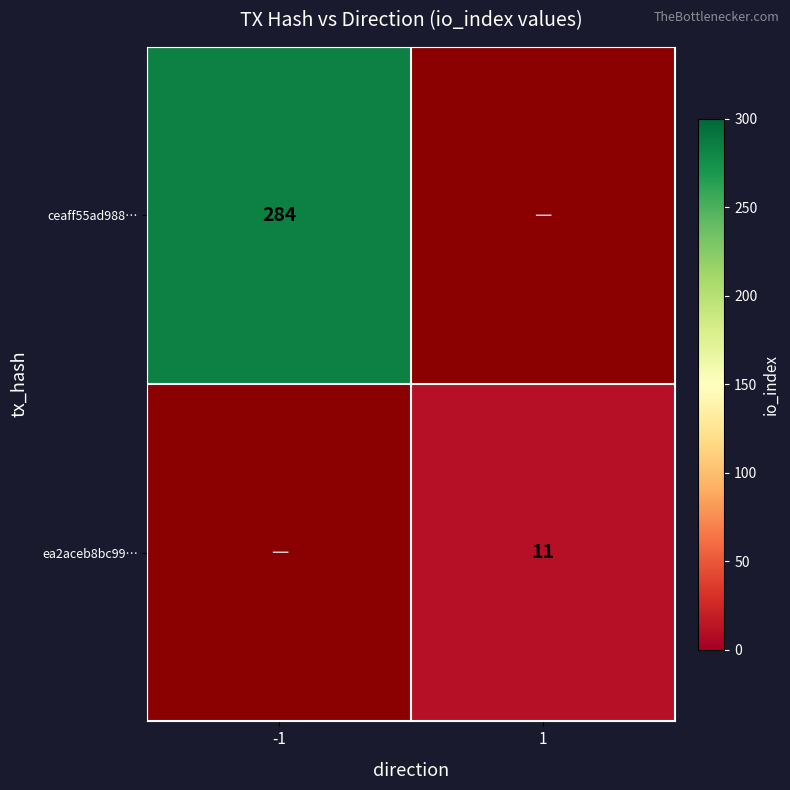

Is the value of ceaff55ad988… at -1 greater than the value of ea2aceb8bc99… at 1?

Yes